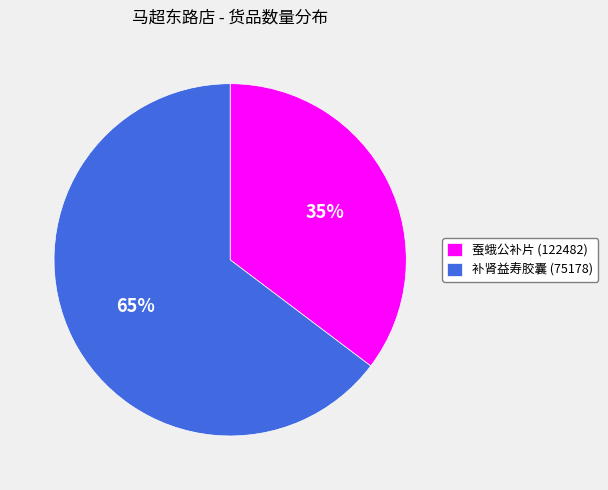

Which has a higher value, 蚕蛾公补片 (122482) or 补肾益寿胶囊 (75178)?

补肾益寿胶囊 (75178)